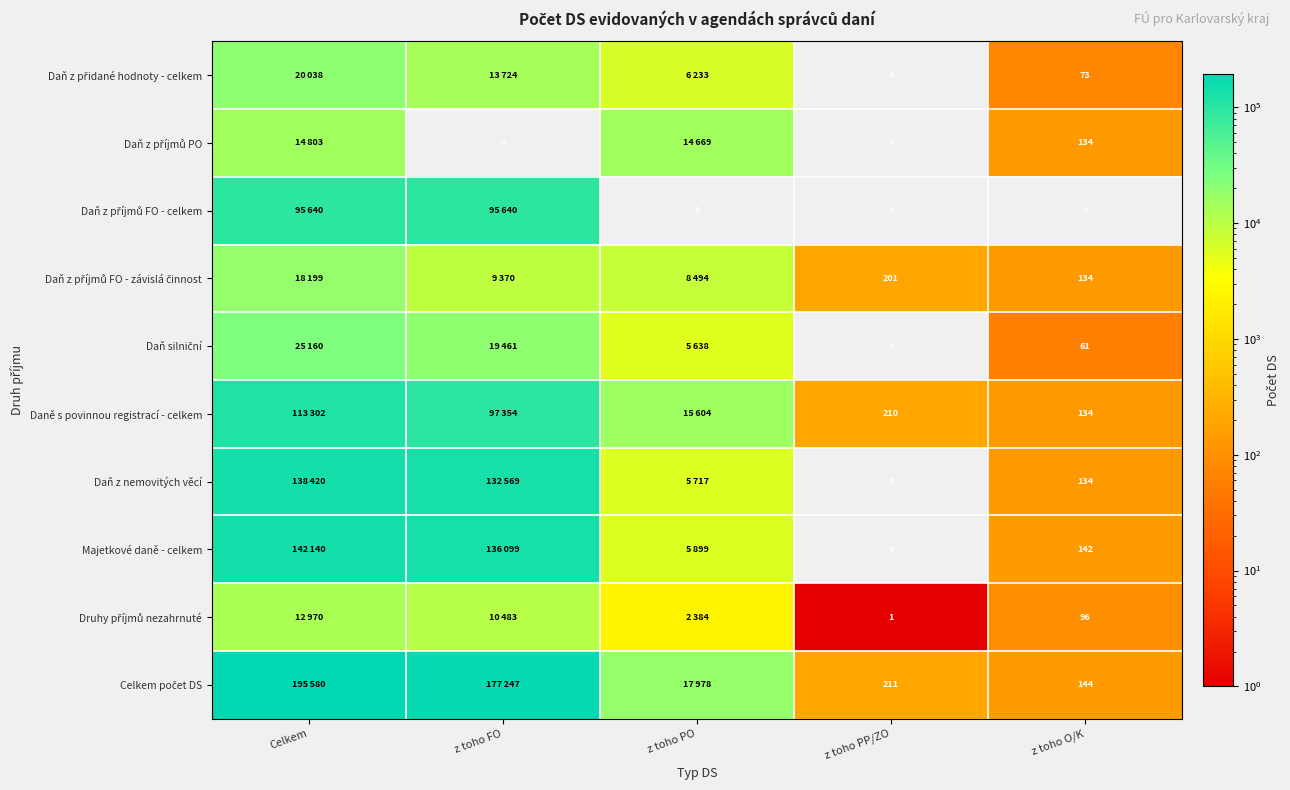

True or false: Majetkové daně - celkem has a value of 142 at z toho O/K.

True